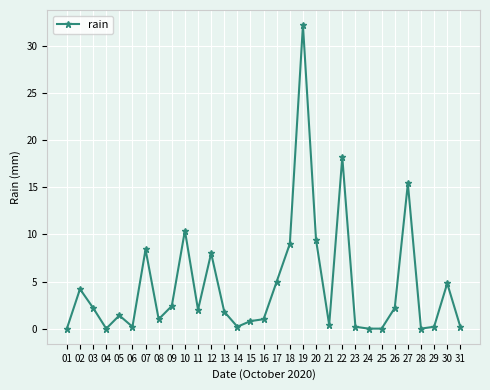

What is the change in value from 11 to 30?

+2.8